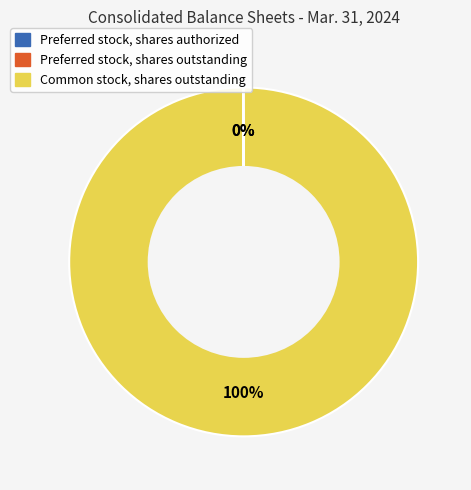

True or false: Common stock, shares outstanding accounts for 89% of the total.

False